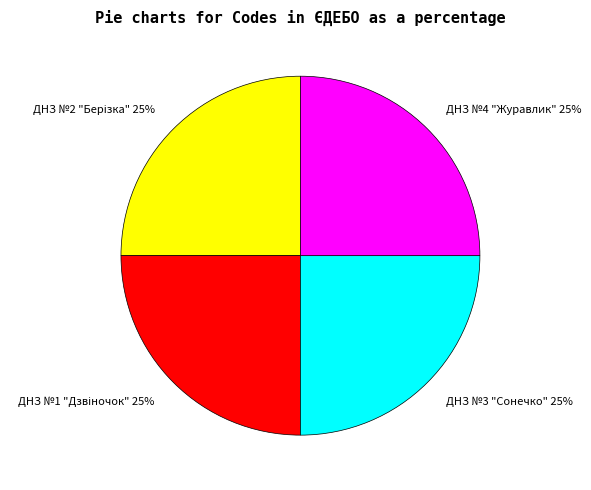

Is there a majority slice in this chart?

No